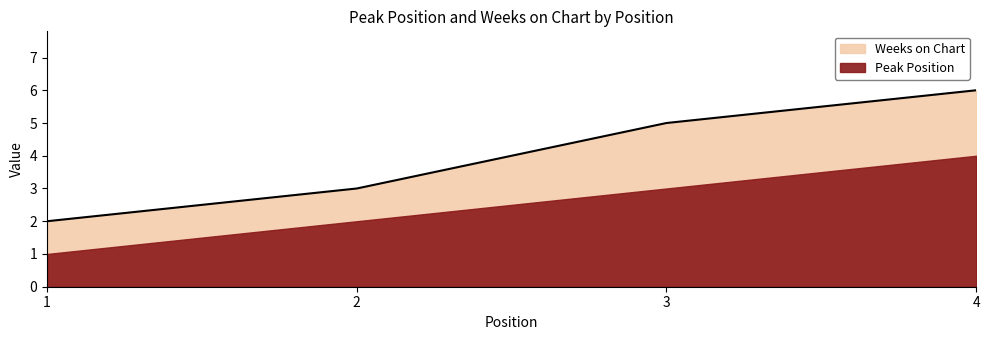

True or false: the data has more than 2 interior local peaks.

False